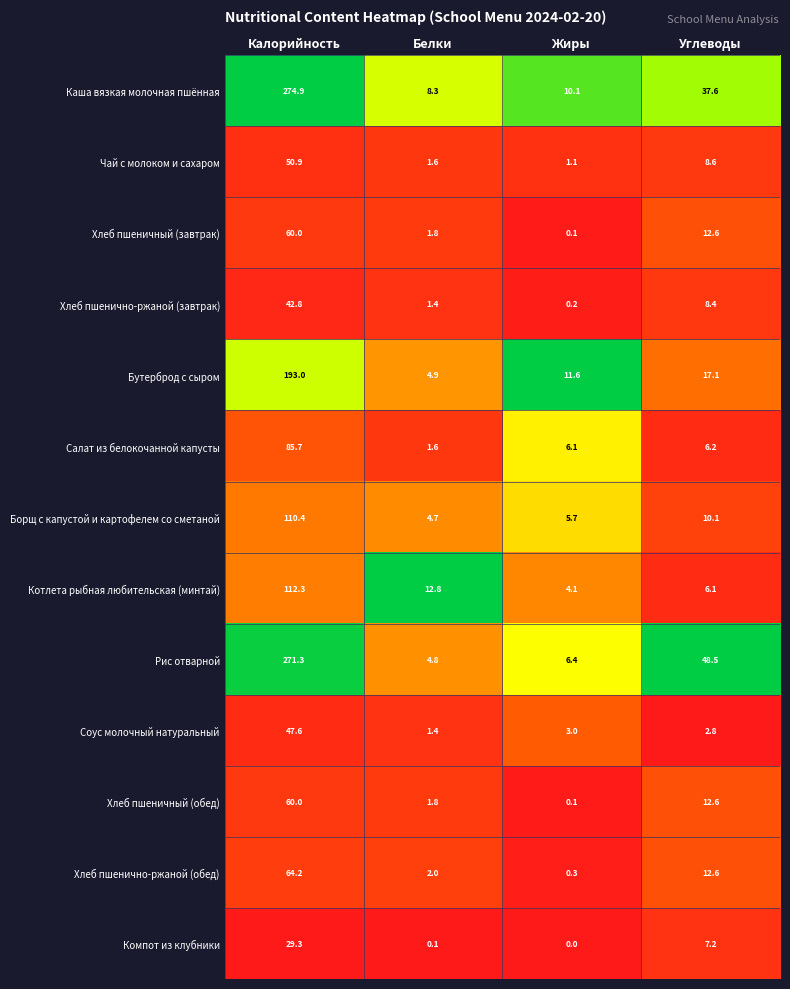

What is the spread (max minus min) of values at Белки?

12.7